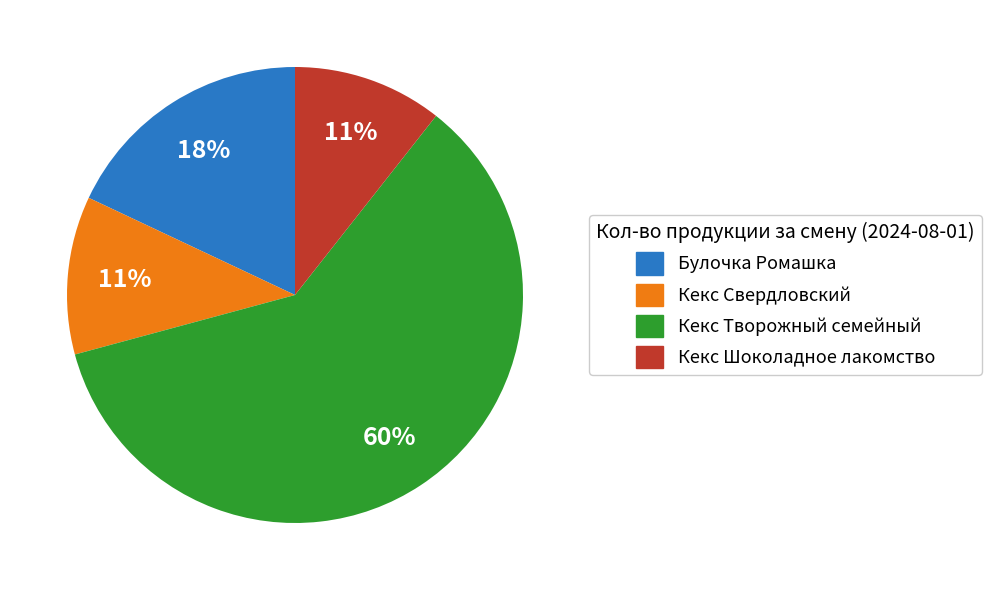

How many slices are in this pie chart?

4